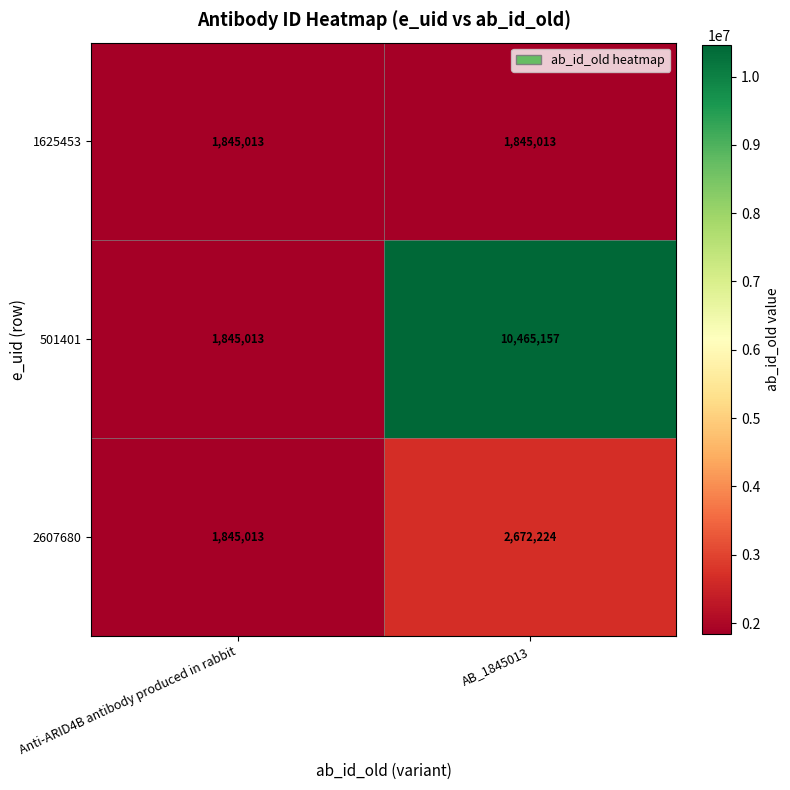

True or false: 501401 has a value of 10465157 at AB_1845013.

True